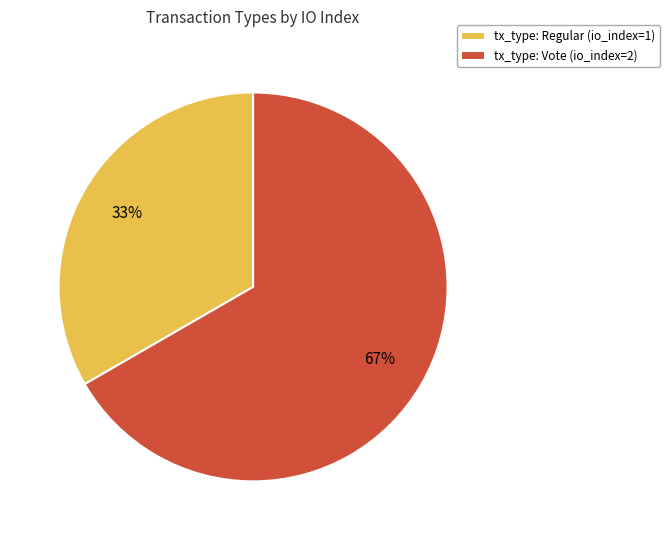

Rank the categories by value from lowest to highest.

tx_type: Regular (io_index=1), tx_type: Vote (io_index=2)